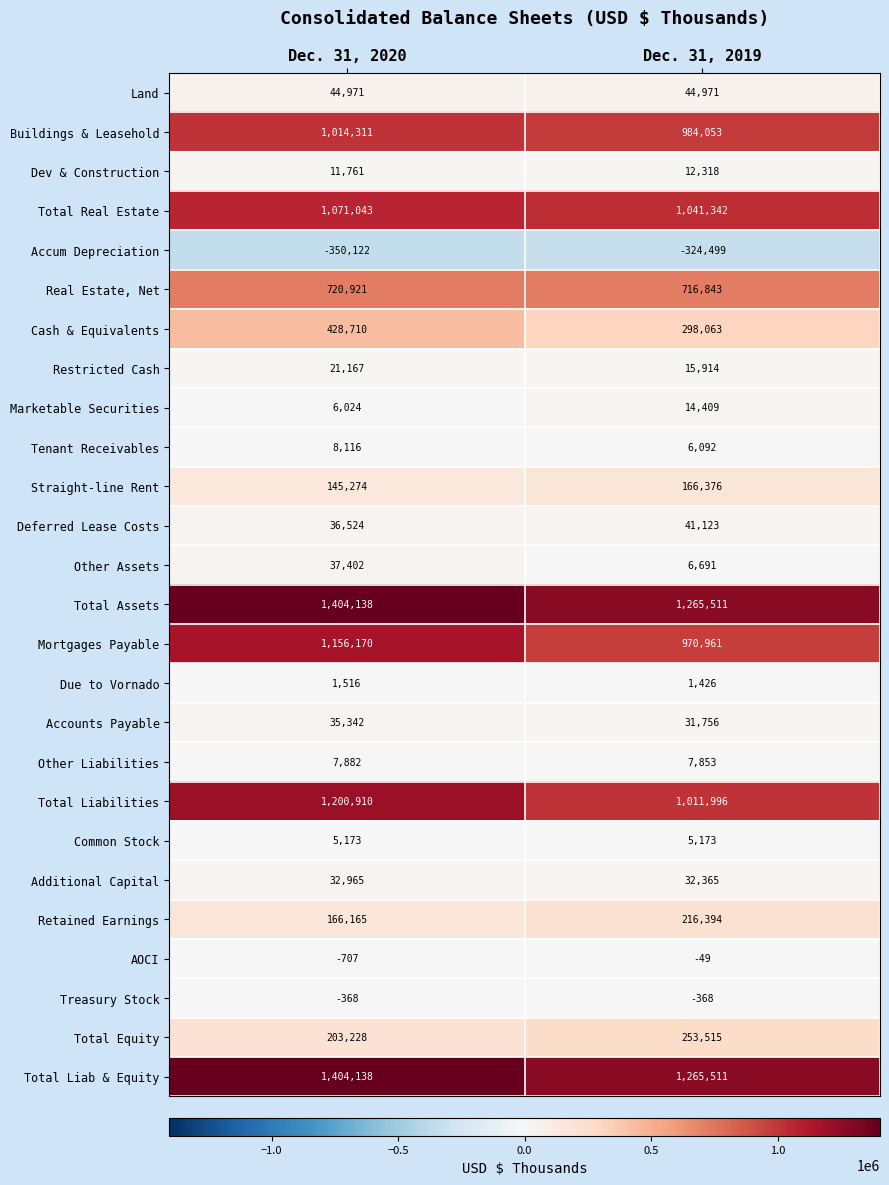

The value of Mortgages Payable at Dec. 31, 2020 is 1156170. True or false?

True